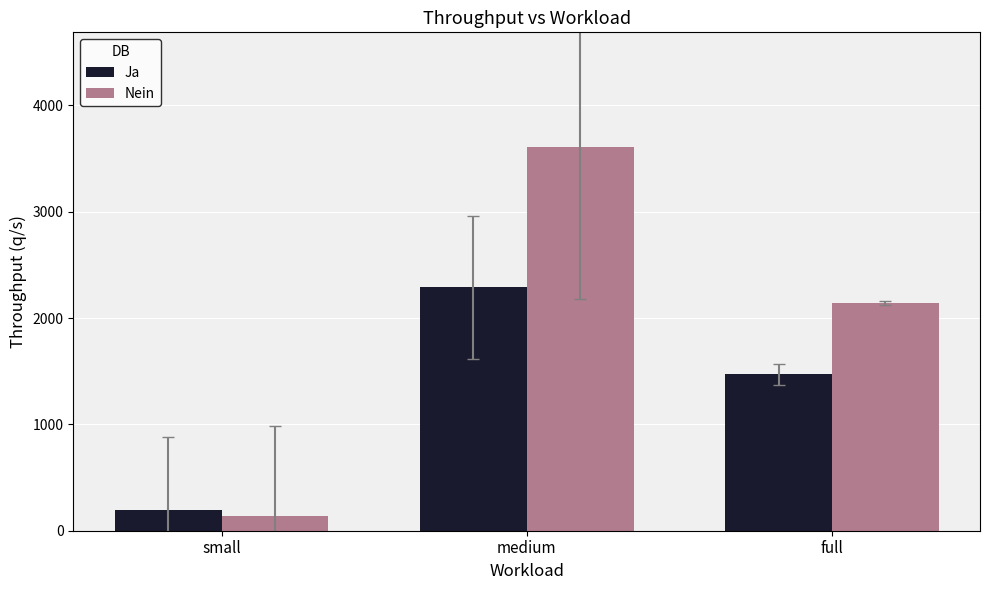

Does the chart contain any negative values?

No